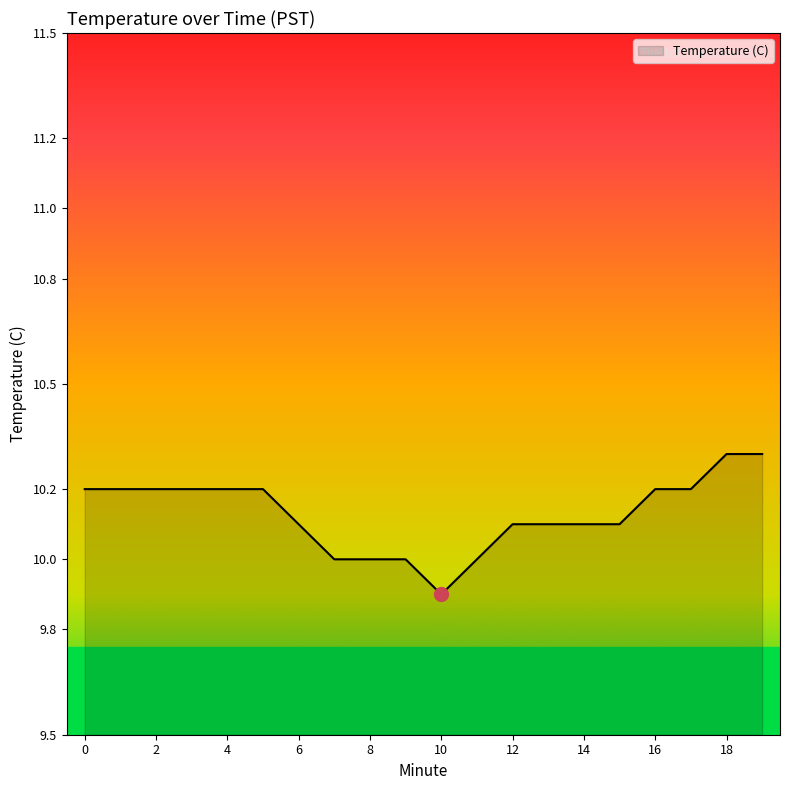

What is the greatest value displayed?

10.3